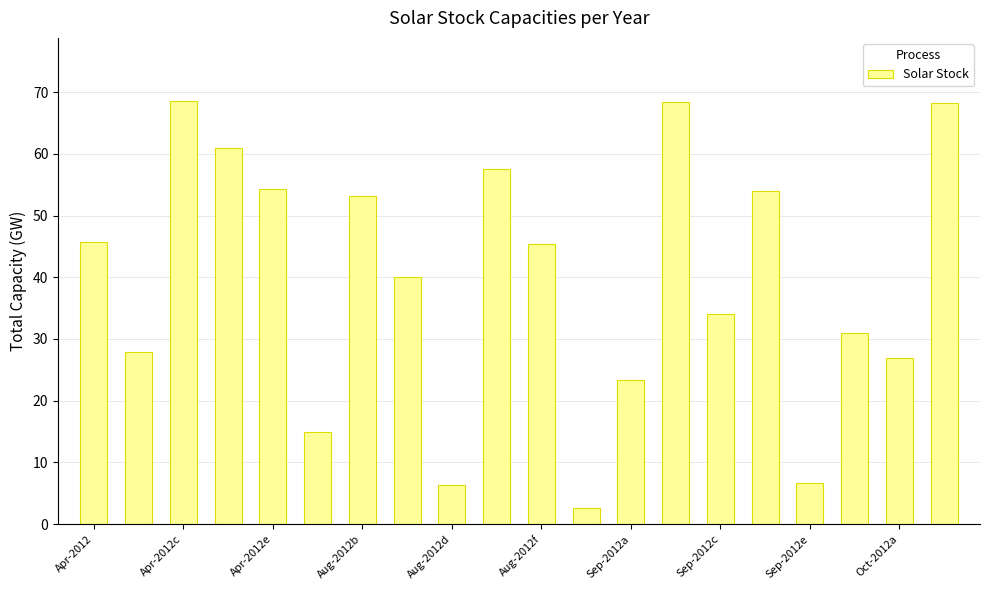

What is the value of the 5th bar from the left?

54.3